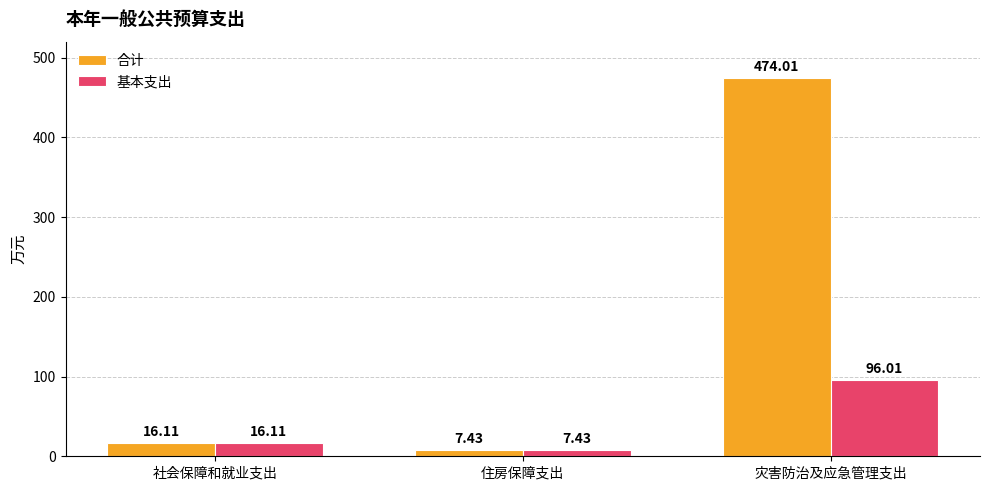

What are all the series names shown in the legend?

合计, 基本支出